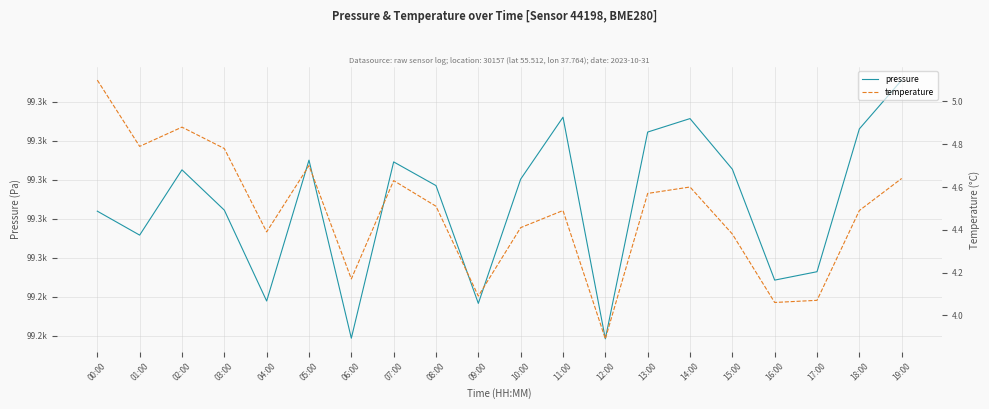

Is it true that temperature equals 3.1 at 14:00?

False